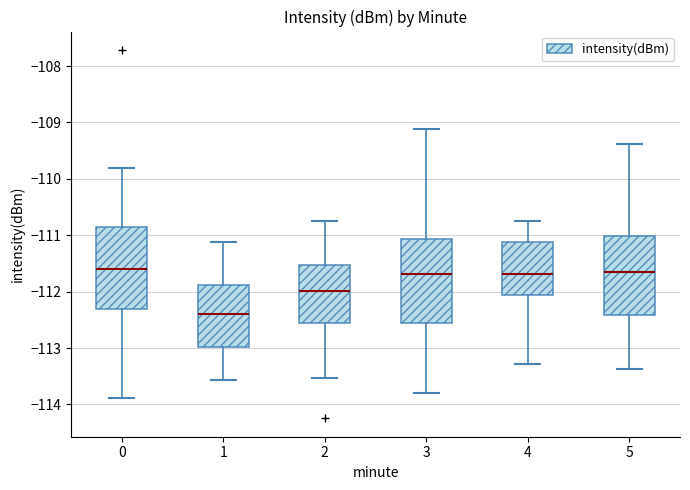

Reading left to right, transcribe this box plot: for each box, give where its median line is, the range the box spans, and where its two whiskers end, as read against the y-axis. The values are not printed on the chart, so give them approximately, as read against the axis.

0: median -111.6, box -112.3 to -110.9, whiskers -113.9 to -109.8
1: median -112.4, box -113.0 to -111.9, whiskers -113.6 to -111.1
2: median -112.0, box -112.6 to -111.5, whiskers -113.5 to -110.8
3: median -111.7, box -112.6 to -111.1, whiskers -113.8 to -109.1
4: median -111.7, box -112.1 to -111.1, whiskers -113.3 to -110.7
5: median -111.6, box -112.4 to -111.0, whiskers -113.4 to -109.4